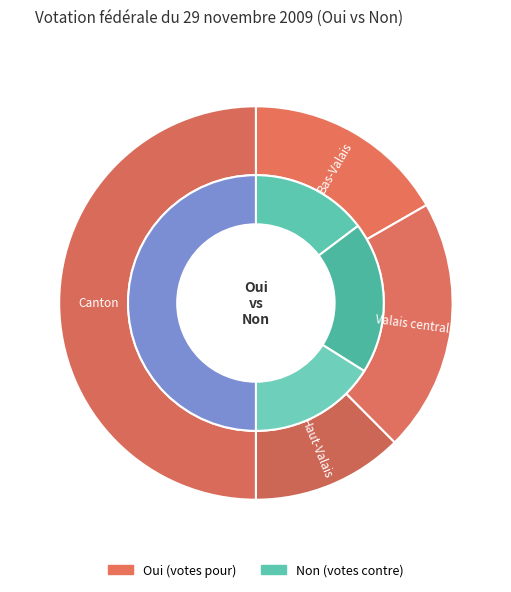

To the nearest percent, what is the average slice percentage?

25%